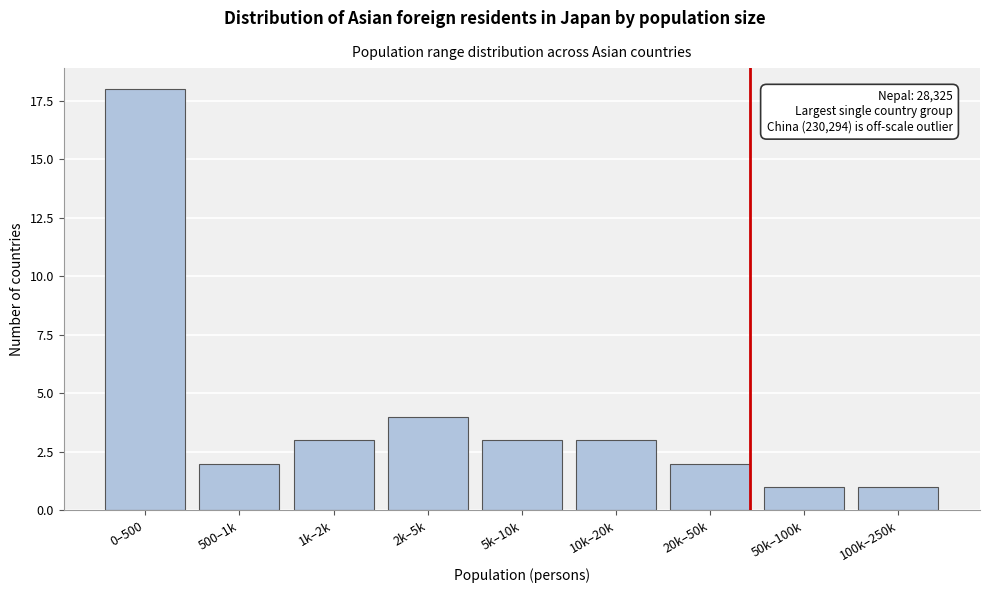

Reading left to right, what are all the values shown in this chart?

18	2	3	4	3	3	2	1	1